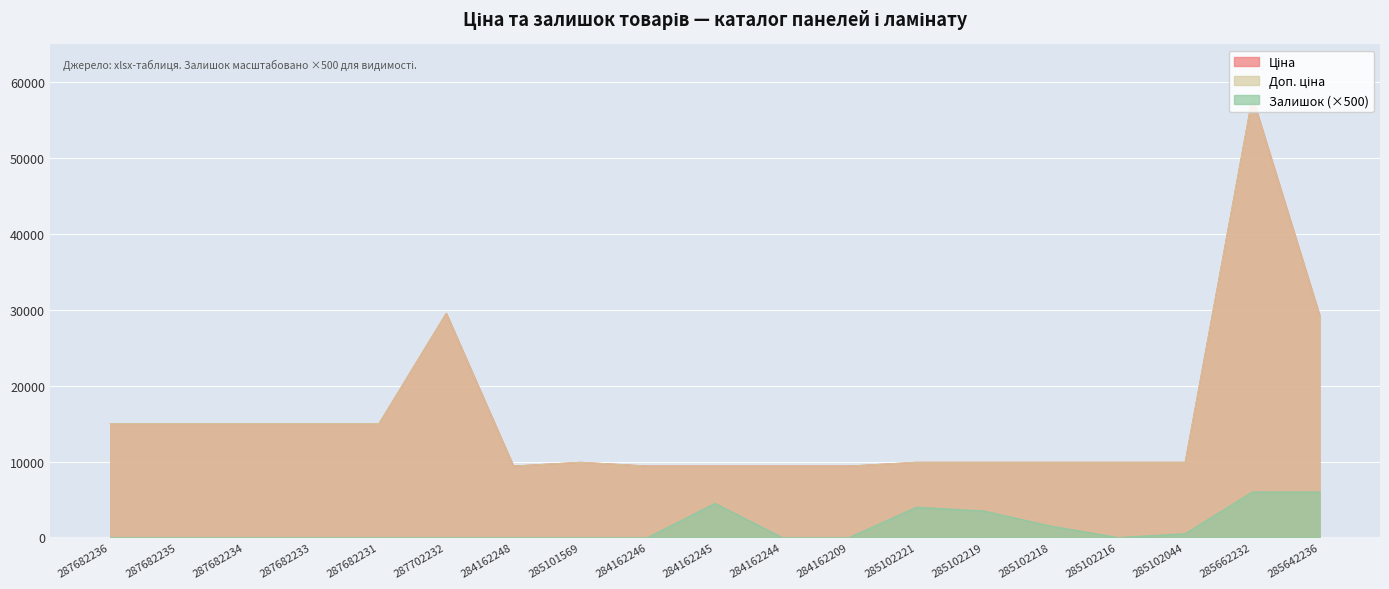

What is the spread (max minus min) of values at 287682233?

15019.2